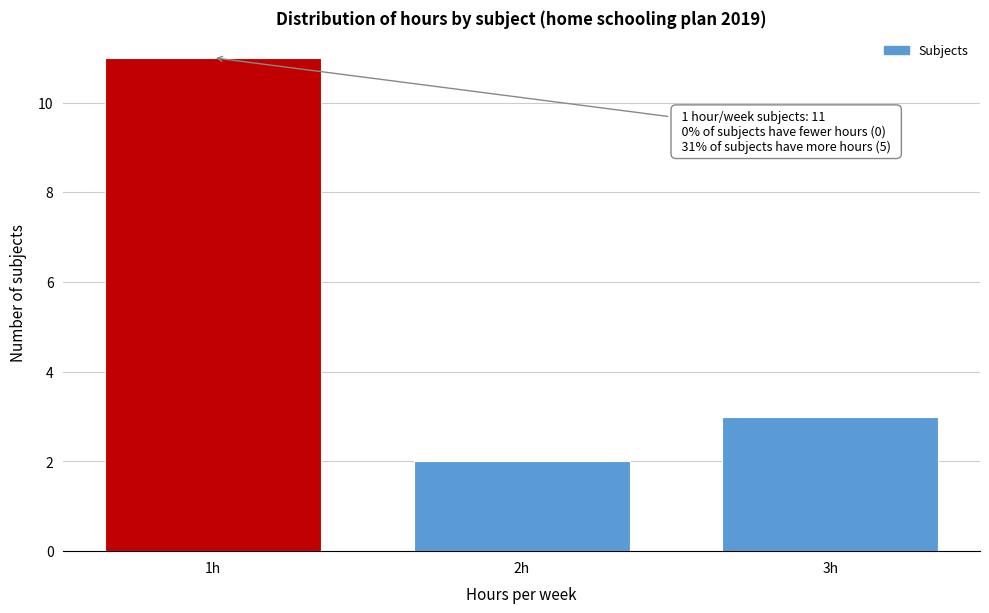

Reading right to left, transcribe all the data shown in this chart.

3h=3	2h=2	1h=11